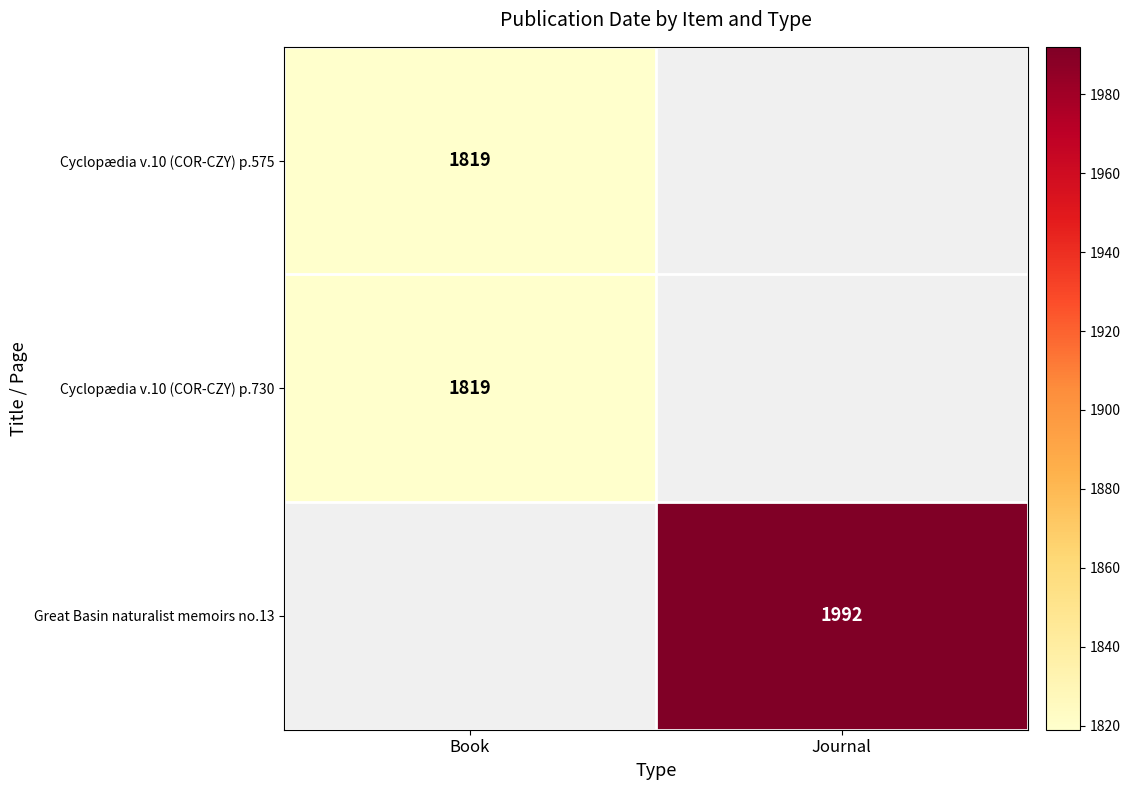

At how many categories does at least one series exceed 1882?

1